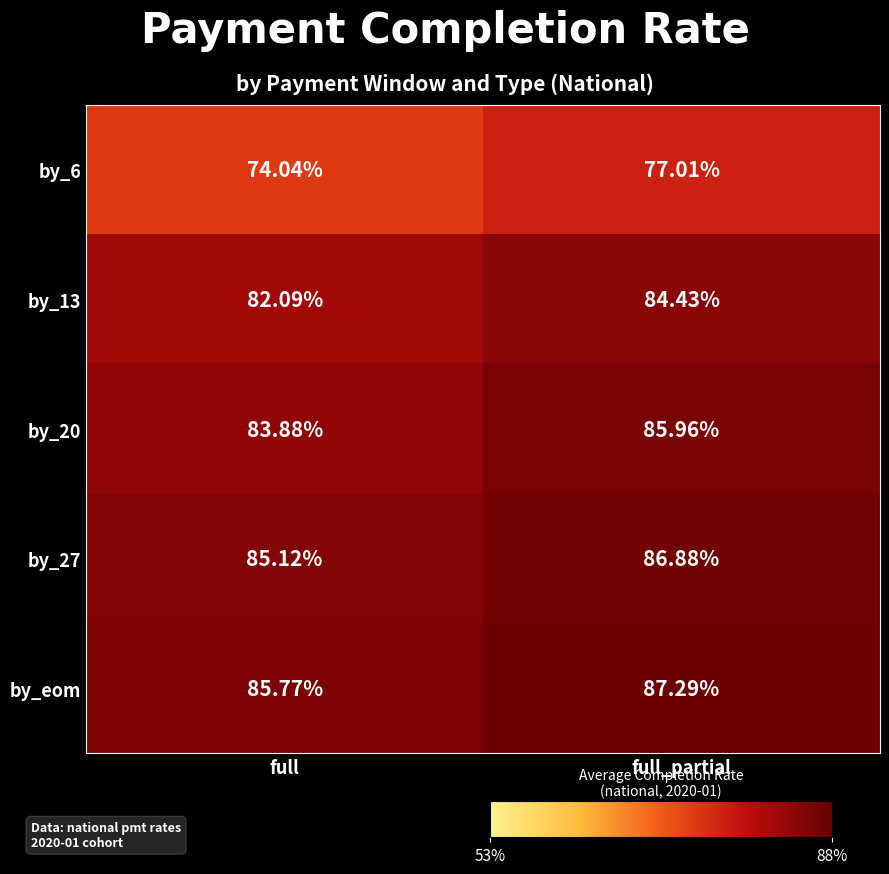

Which category has the lowest value in the by_eom series?

full